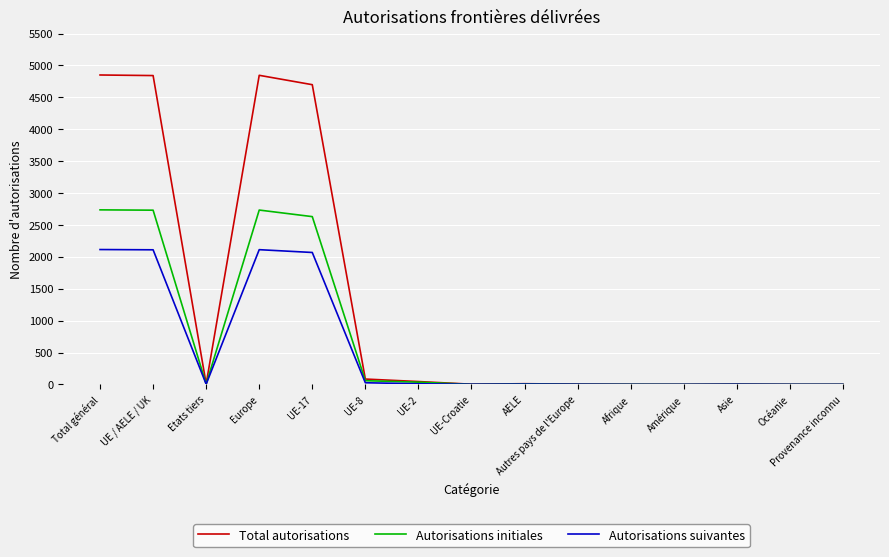

List the series in order of their overall mean, highest first.

Total autorisations, Autorisations initiales, Autorisations suivantes